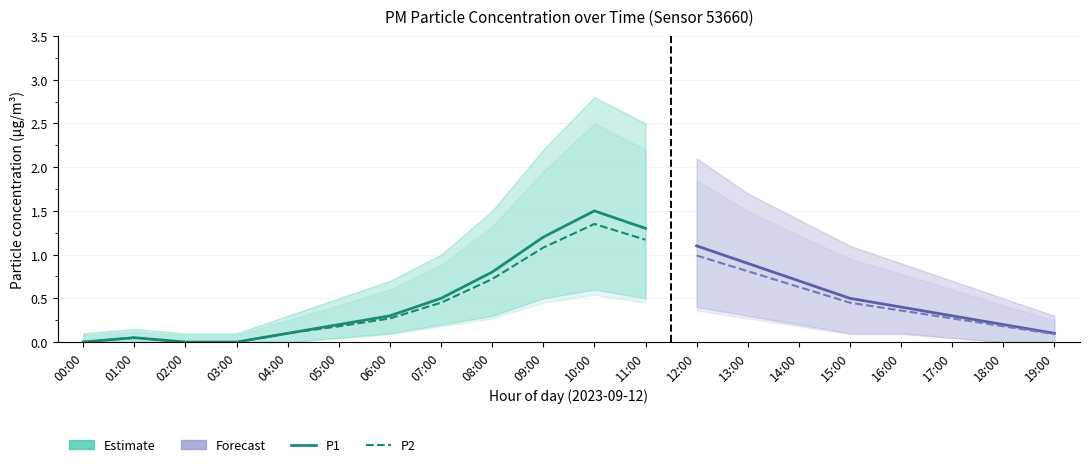

True or false: P1_upper and P1_lower cross at least once.

False